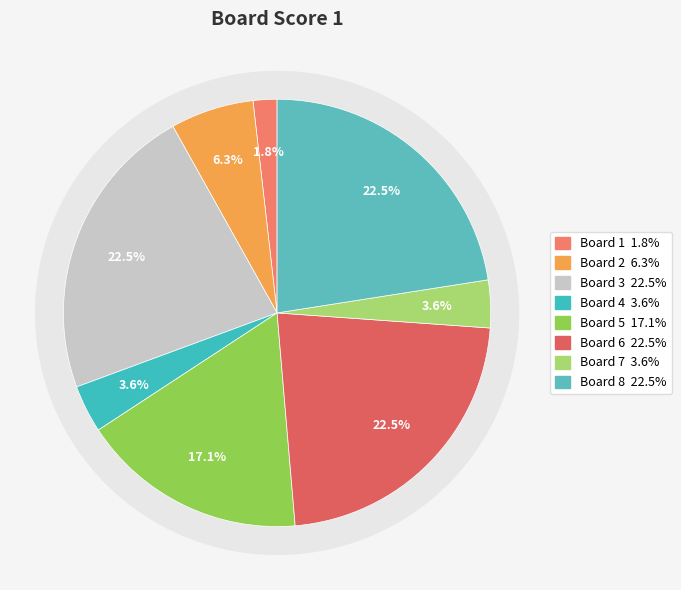

Is there a majority slice in this chart?

No